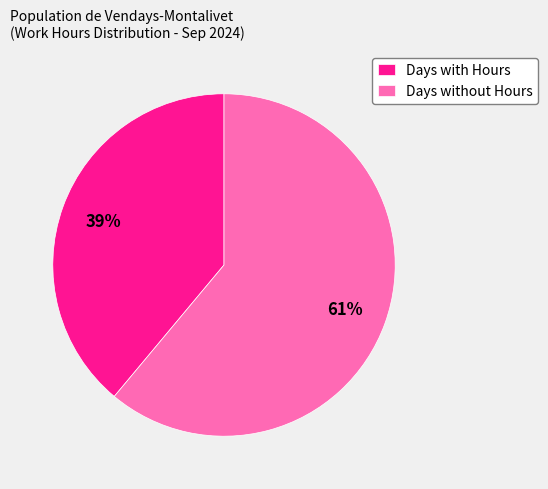

Which has a higher value, Days without Hours or Days with Hours?

Days without Hours